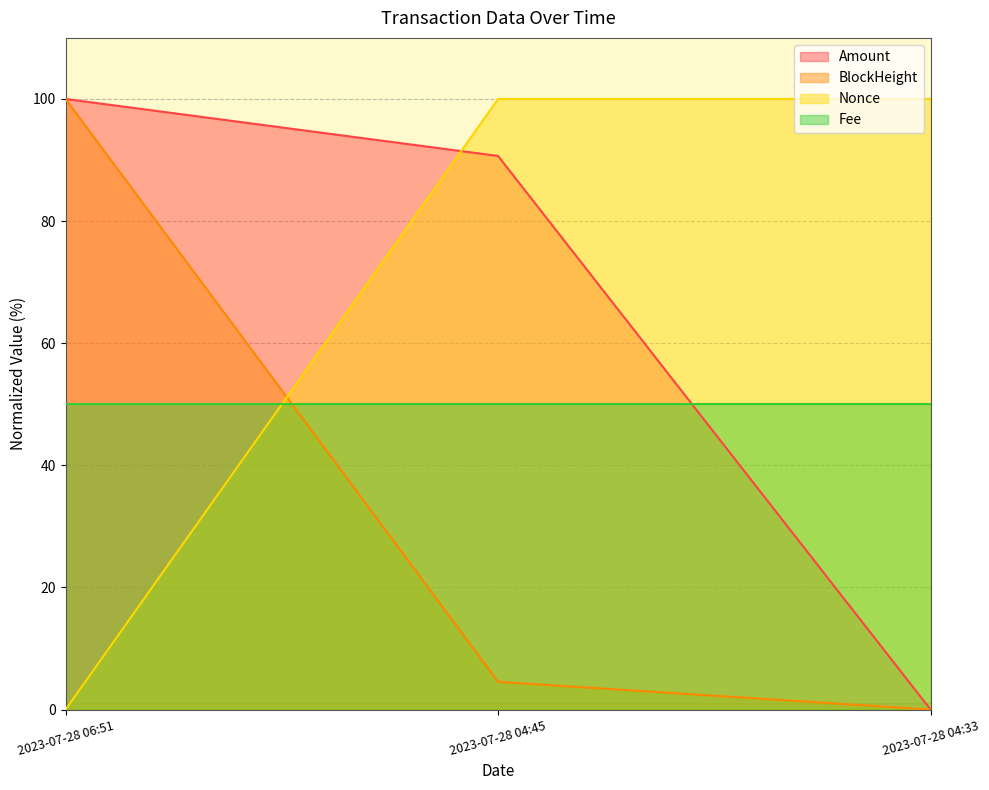

What is the sum of all BlockHeight values?

104.5